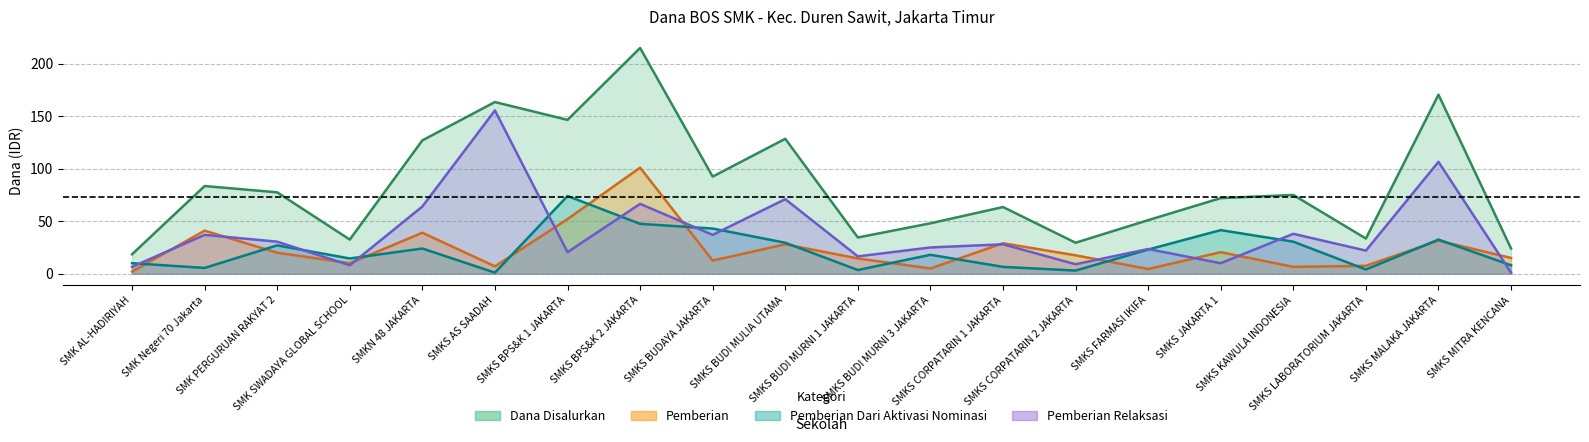

Which series changed the most between SMKS BPS&K 1 JAKARTA and SMKS BPS&K 2 JAKARTA?

Dana Disalurkan